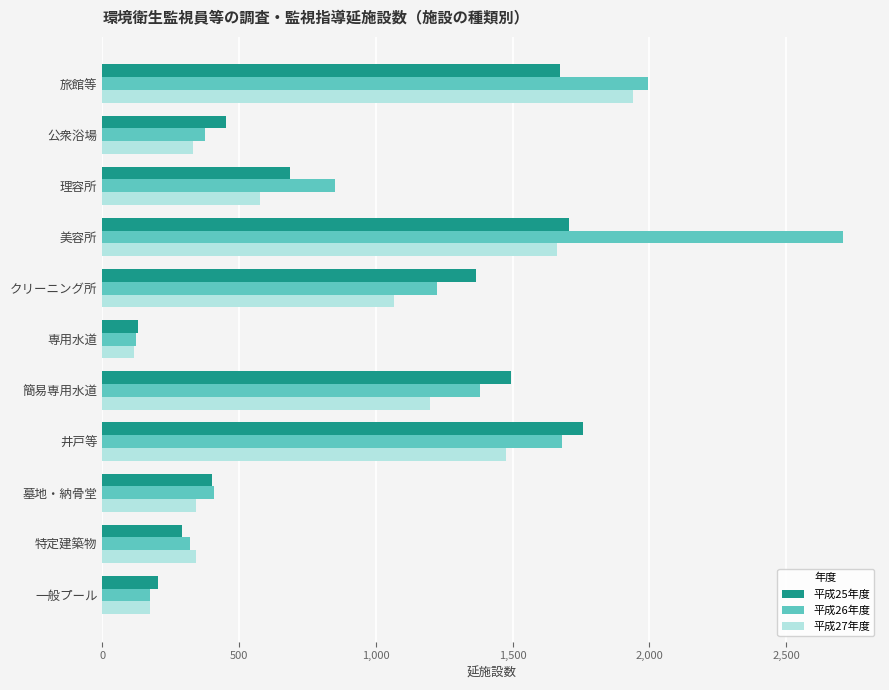

What is the sum of all 平成26年度 values?

11241